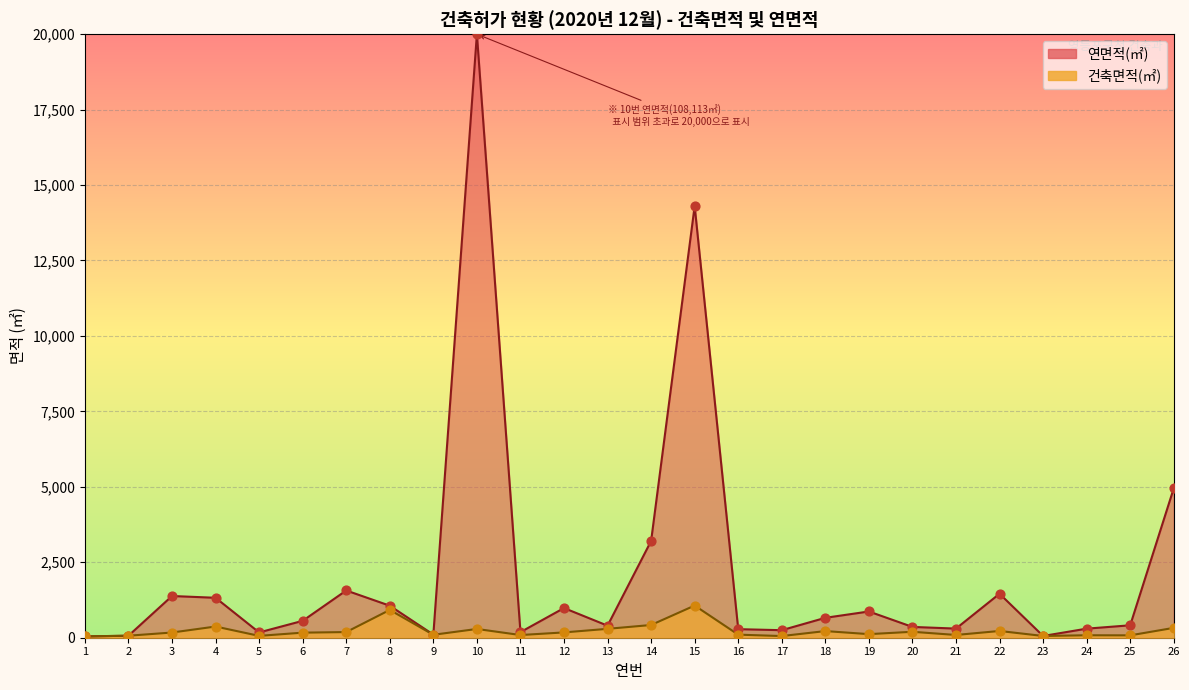

Between 14 and 7, which is larger?

14